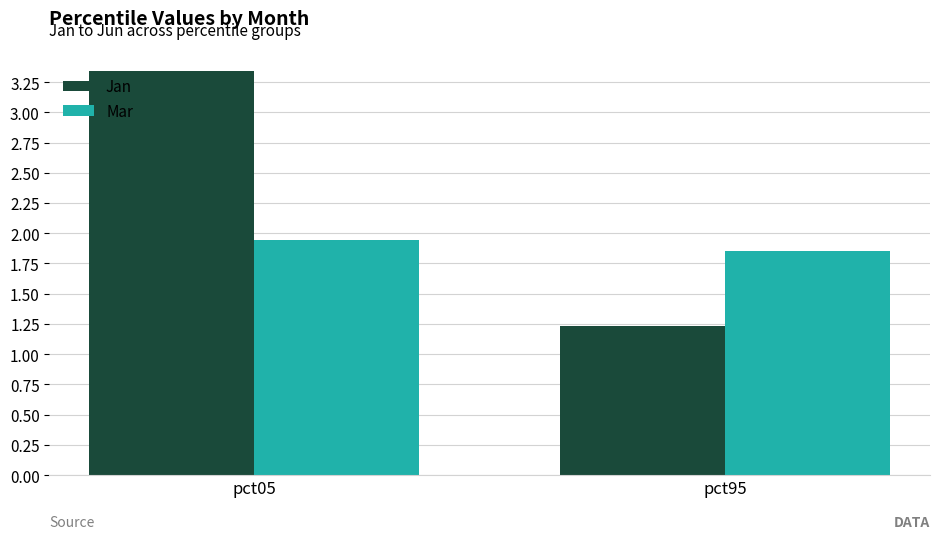

The Mar series shows 3.0 at pct95. True or false?

False